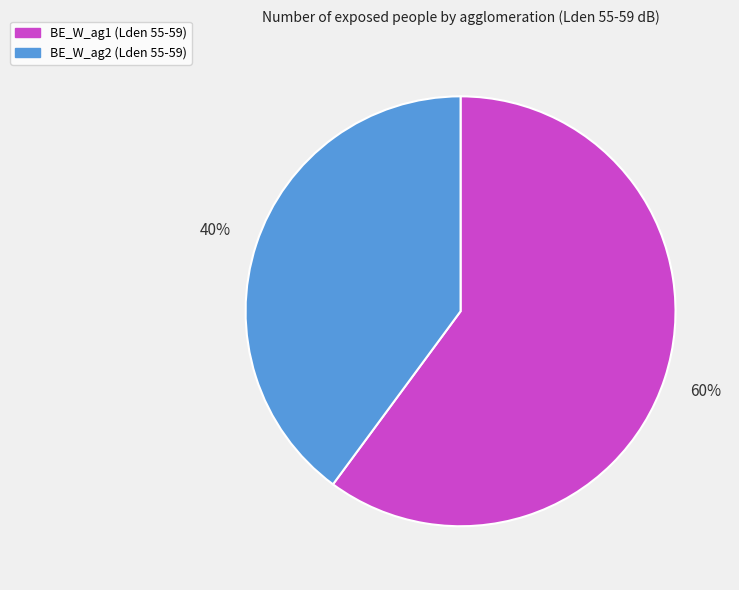

What percentage is the BE_W_ag1 slice, to the nearest percent?

60%